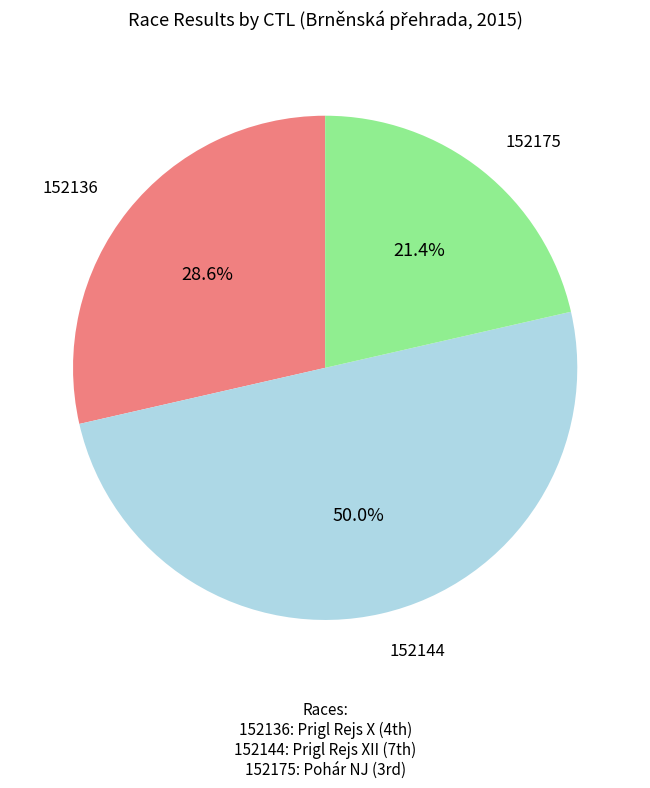

Combined, do 152144 and 152136 account for over 50%?

Yes